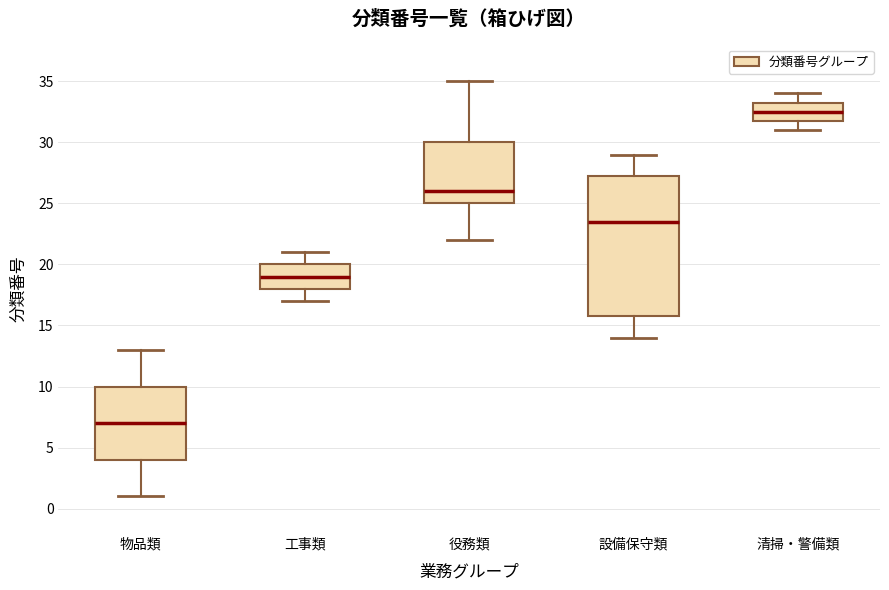

Which box has the highest median line?

清掃・警備類